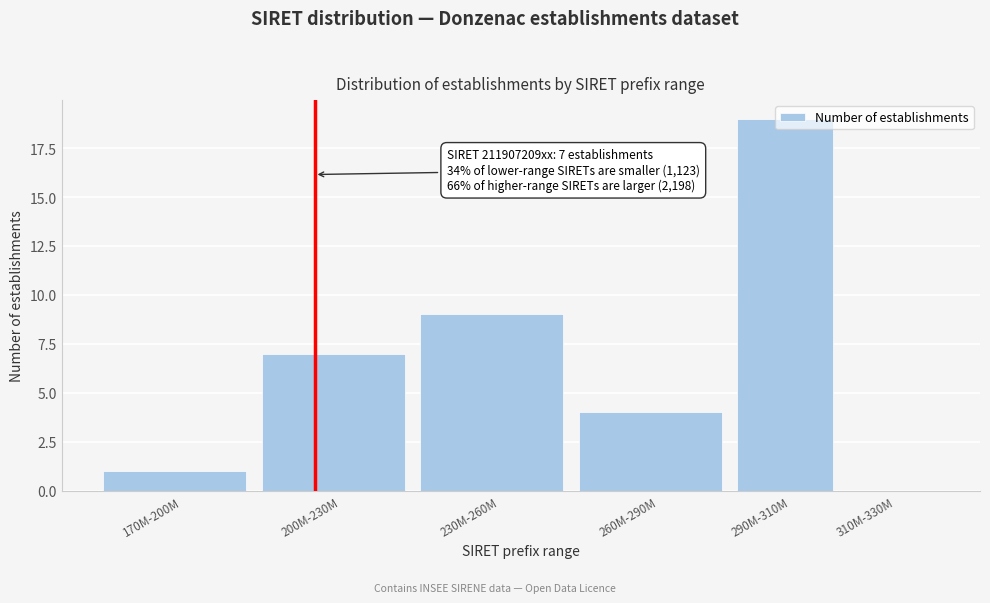

What is the sum of the values at 260M-290M and 200M-230M?

11